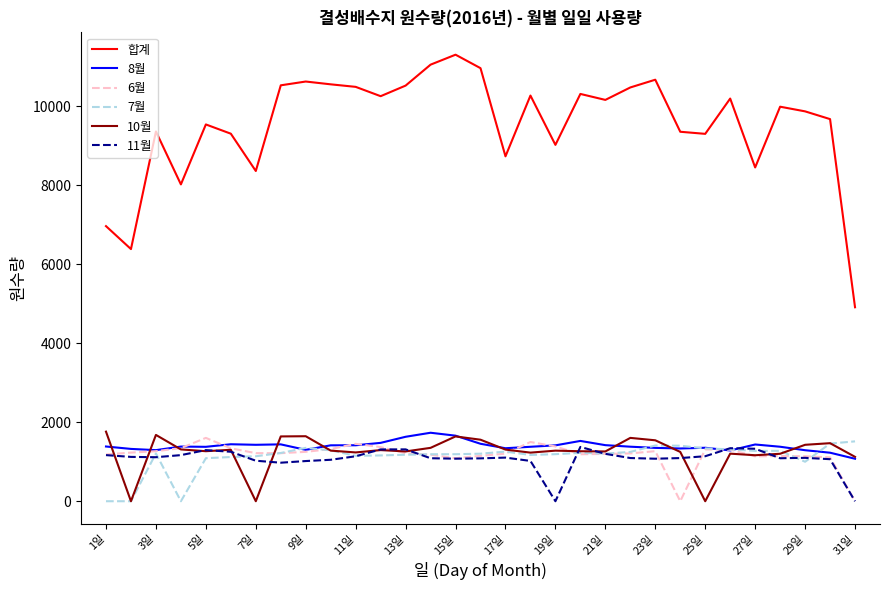

At how many categories does at least one series exceed 2748?

31